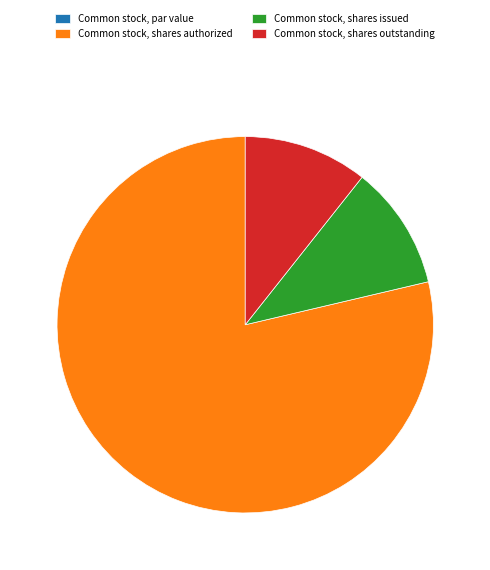

True or false: Common stock, shares outstanding accounts for 1% of the total.

False